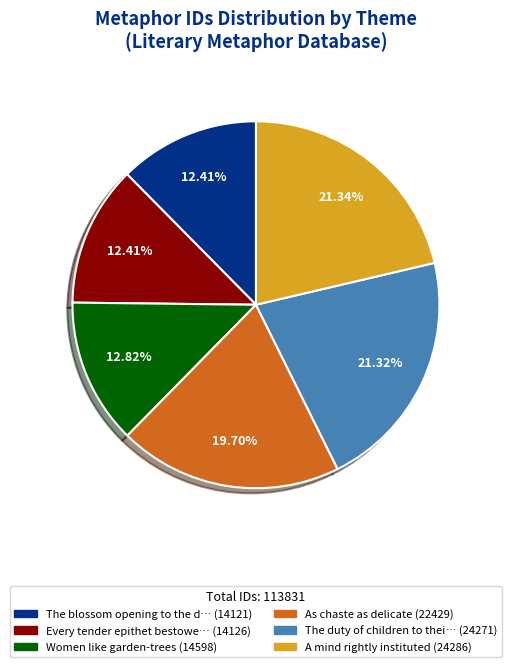

Is there a majority slice in this chart?

No